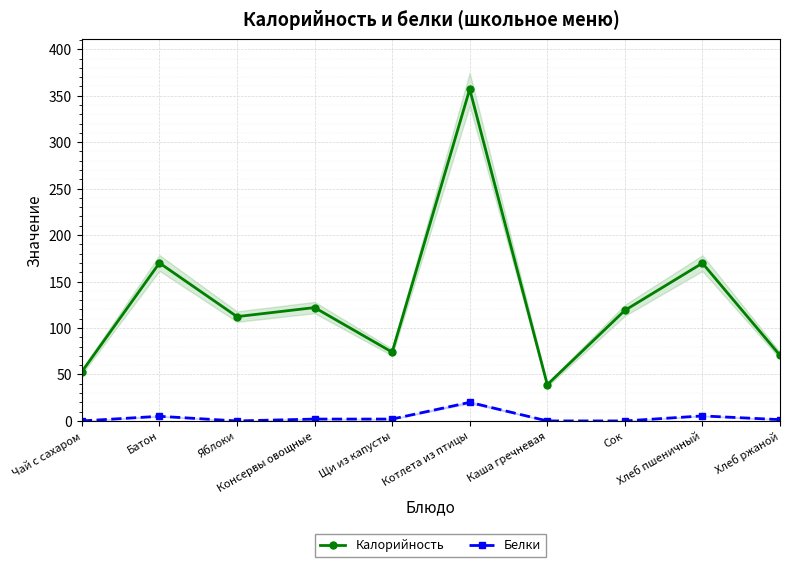

At which label does Калорийность first exceed 119?

Батон